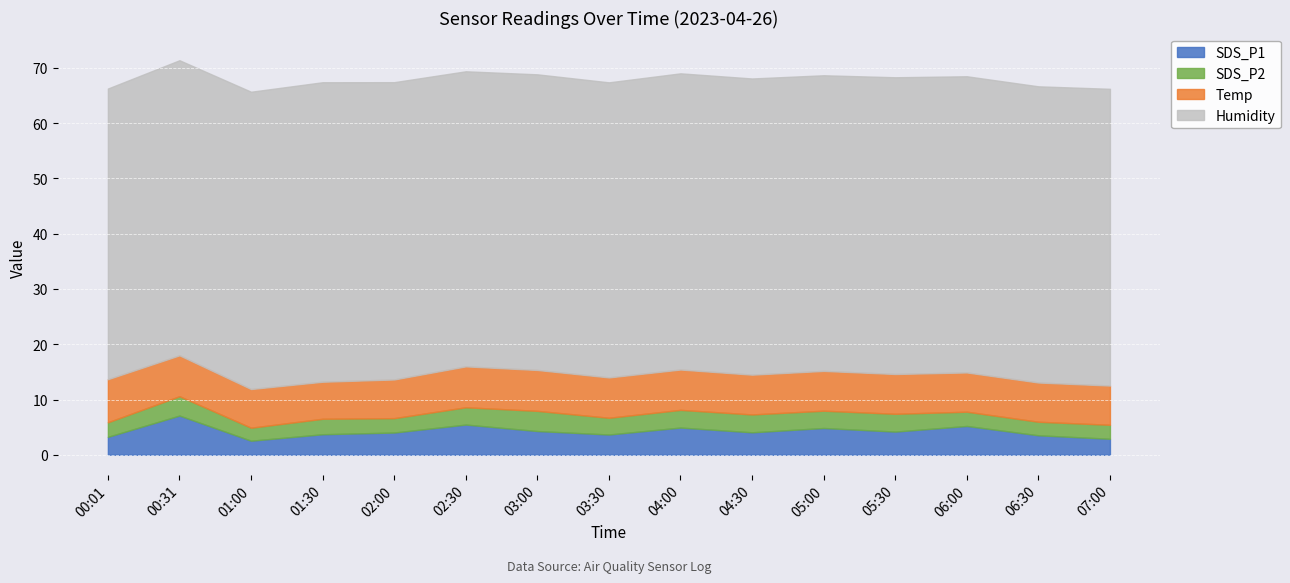

How many lines are shown in the chart?

4